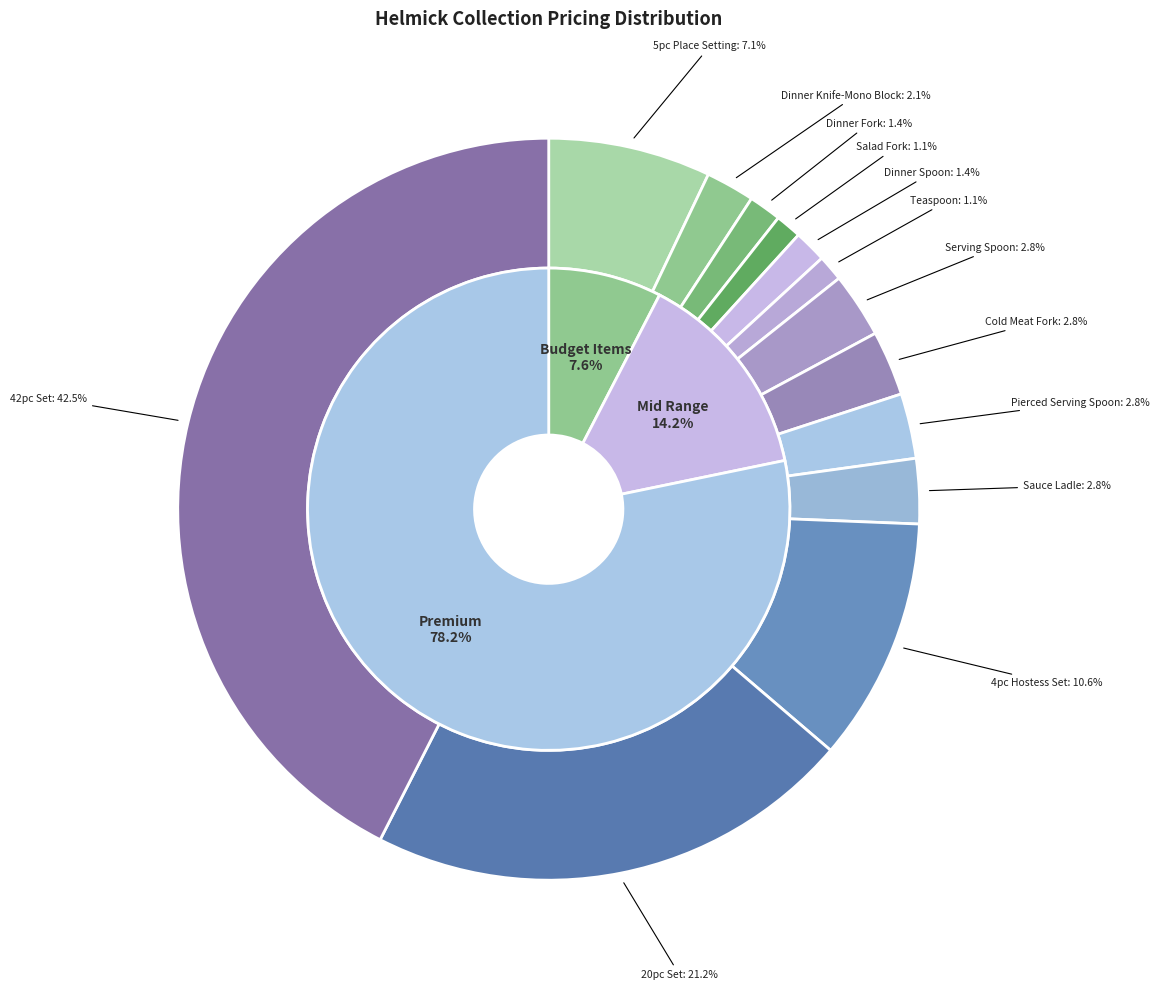

Which category has the smallest portion of the pie?

Salad Fork